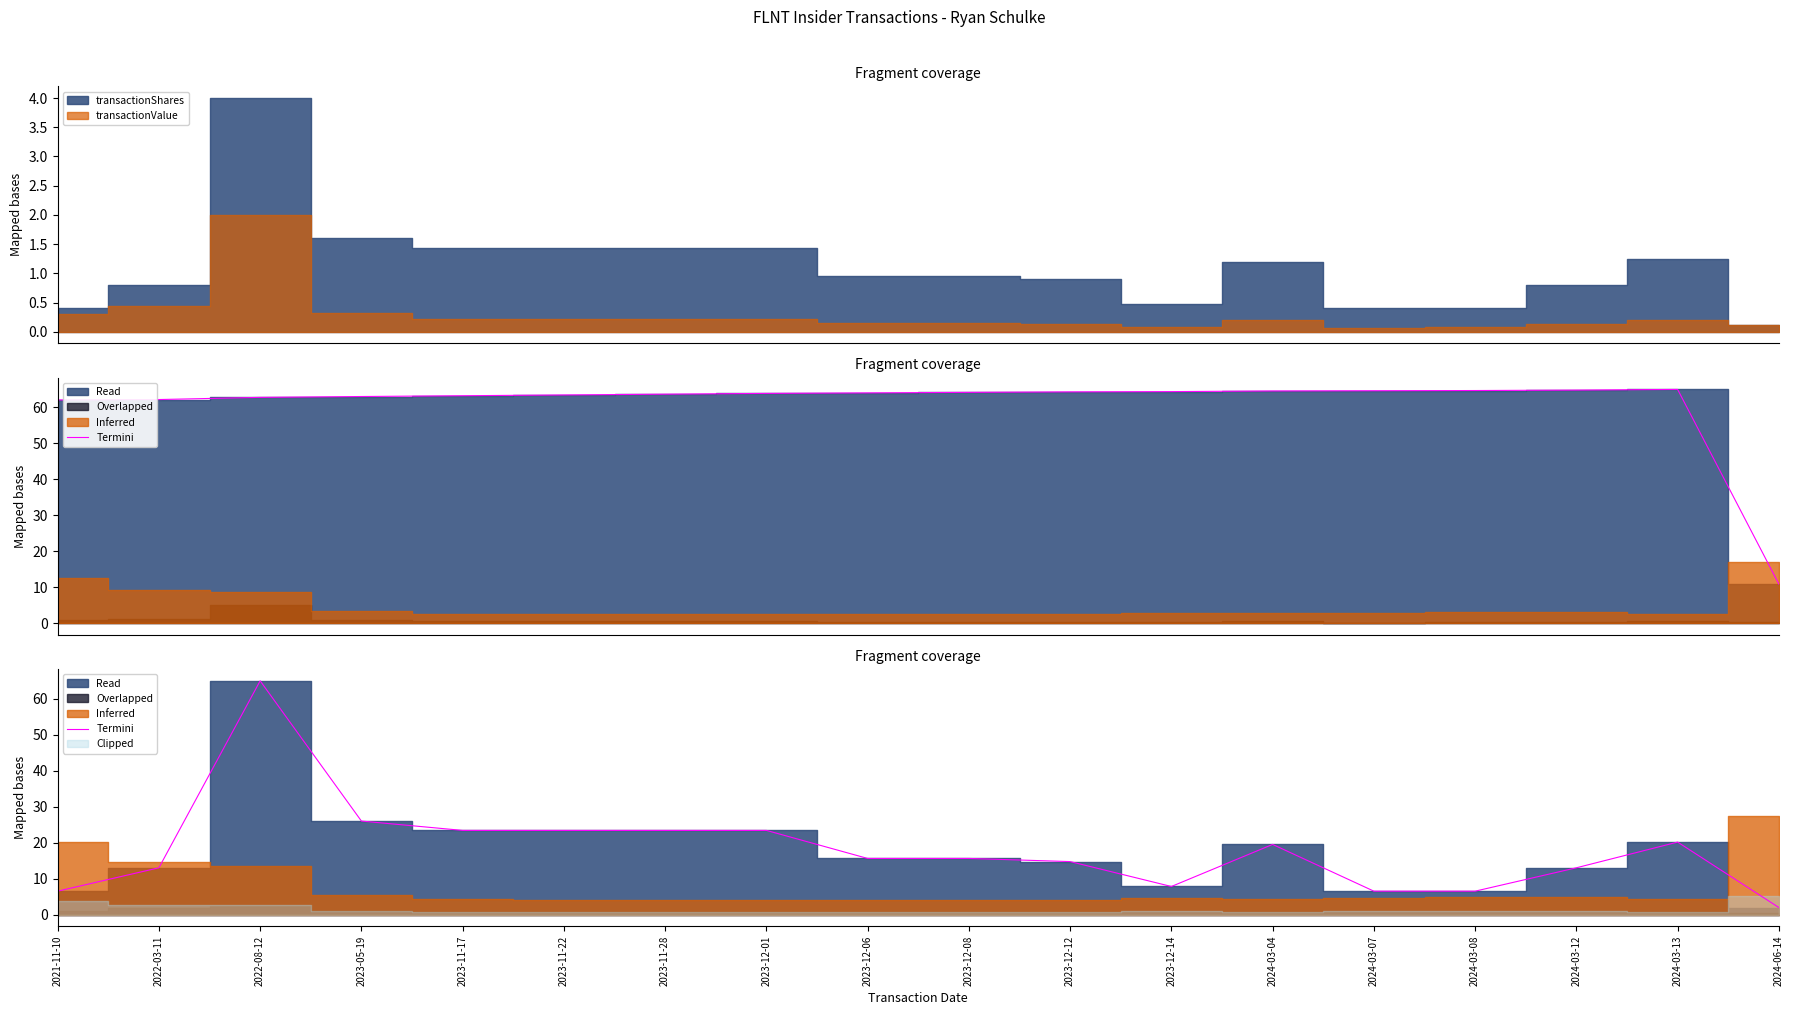

What is the difference between the maximum and minimum values?

63.0